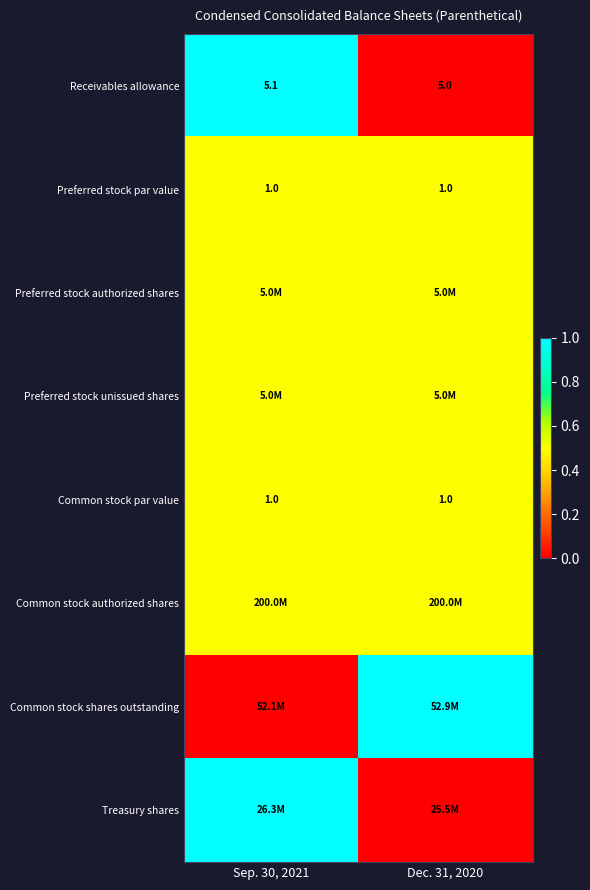

Where is Receivables allowance nearest to the value 5?

Dec. 31, 2020